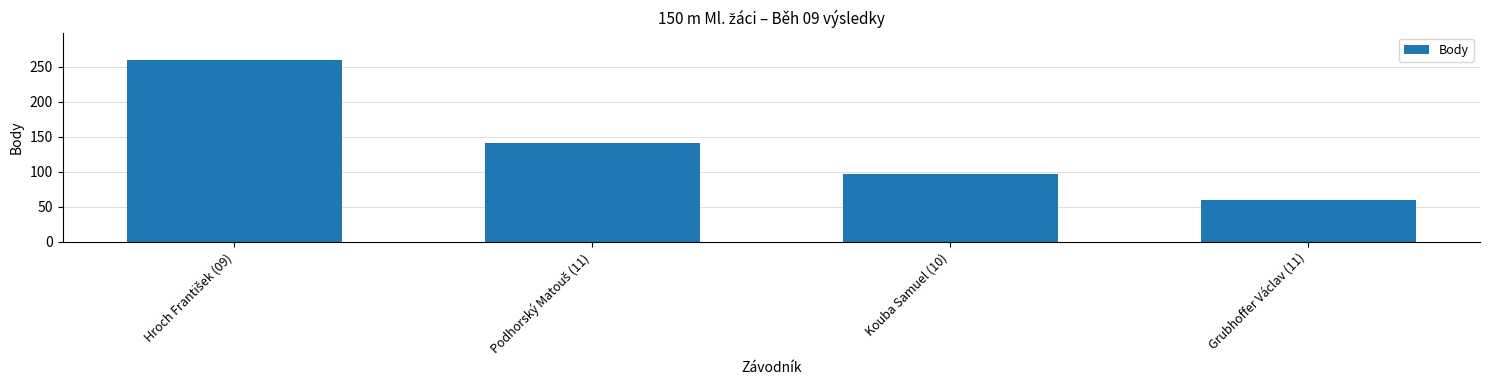

Count the number of data series in this chart.

1